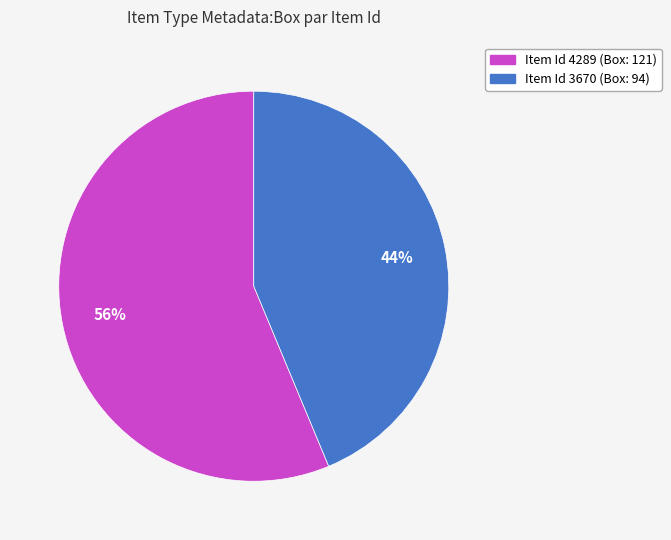

Is there a majority slice in this chart?

Yes